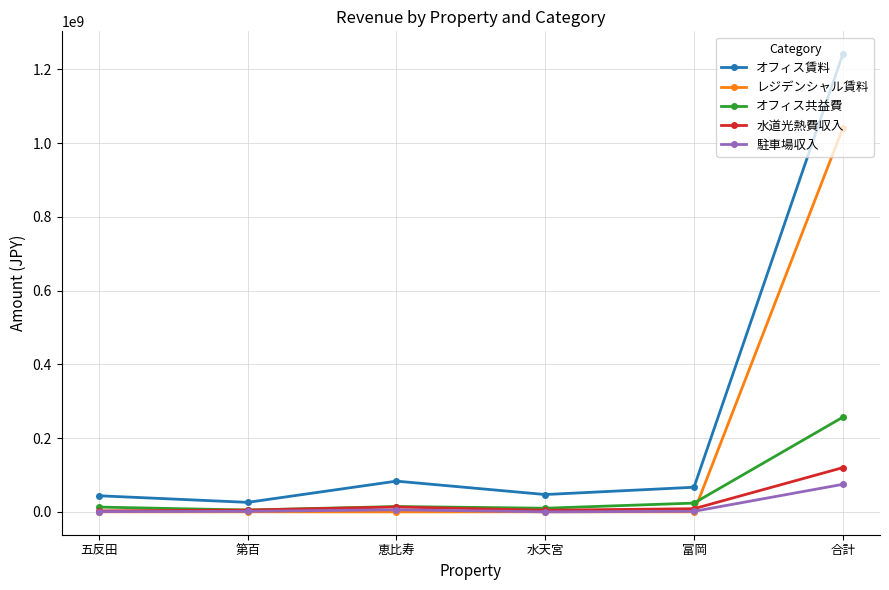

What is the label of the 3rd point from the left?

恵比寿